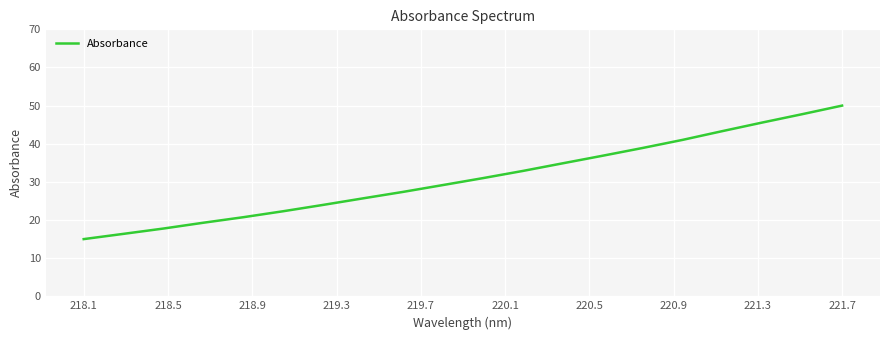

What is the difference between the maximum and minimum values?

35.0